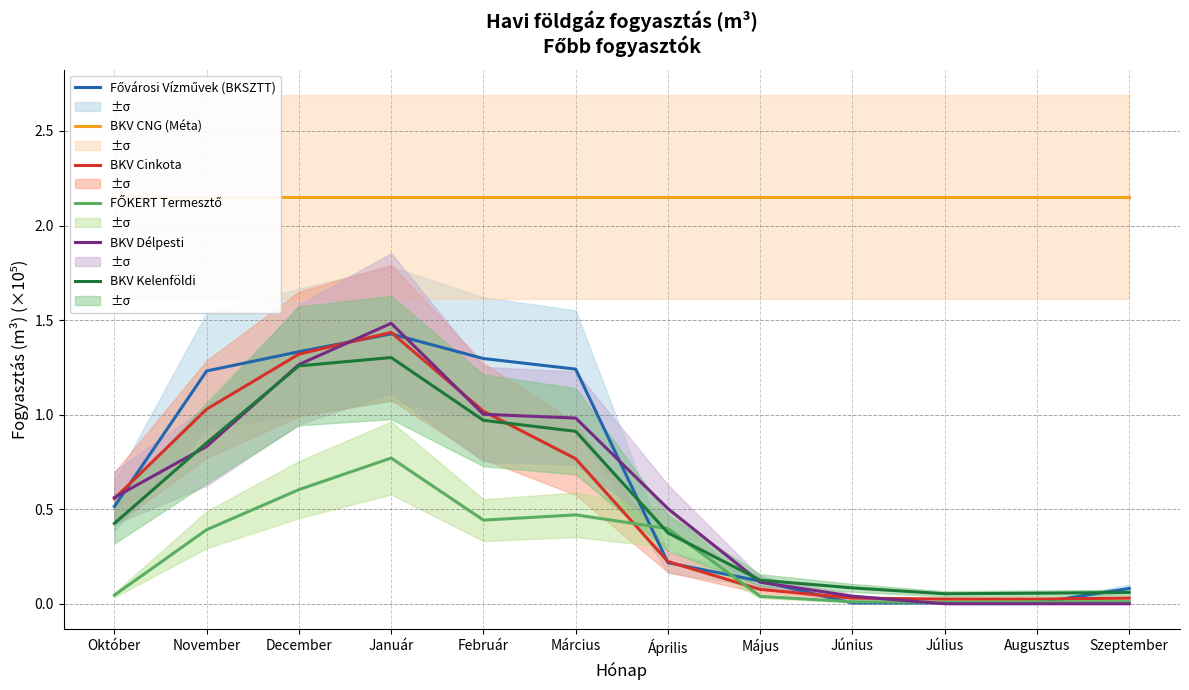

Is the value of BKV Délpesti at Február greater than the value of Fővárosi Vízművek (BKSZTT) at Augusztus?

Yes